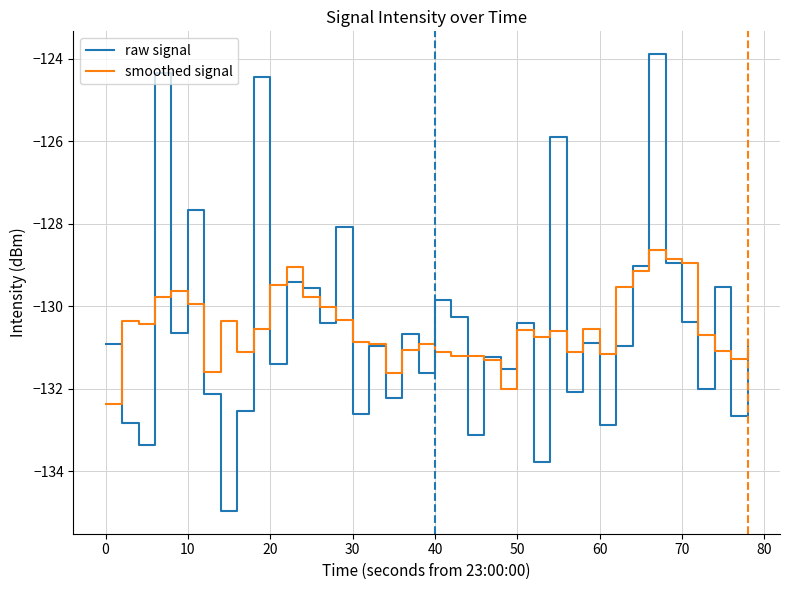

What is the average value of the smoothed signal series?

-130.5